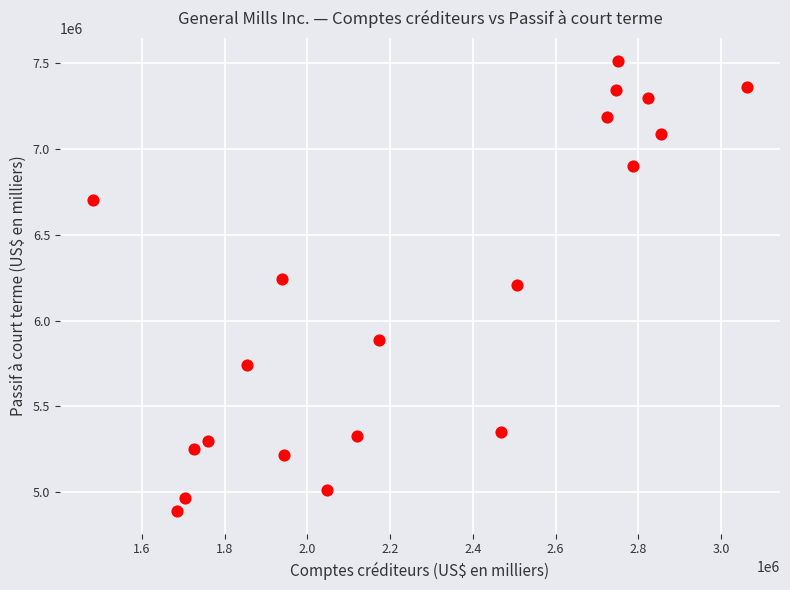

What is the range of Y values (max minus min)?

2626500